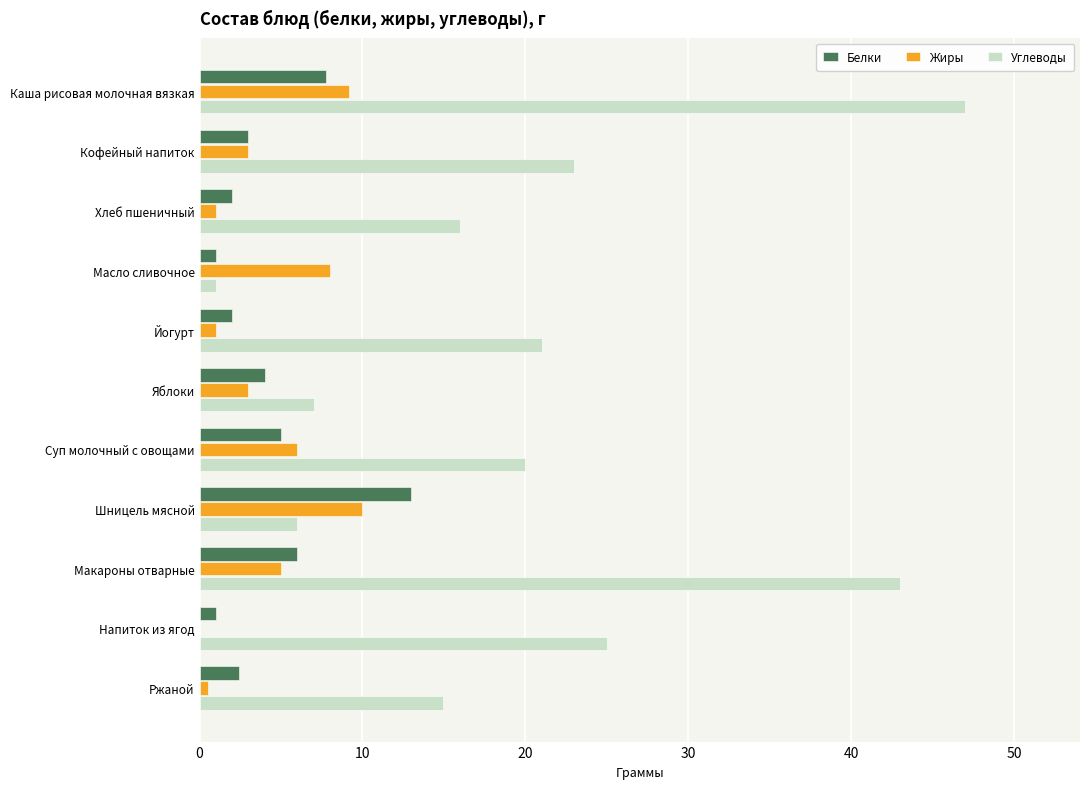

What is the sum of the Белки values at Каша рисовая молочная вязкая and Кофейный напиток?

10.8